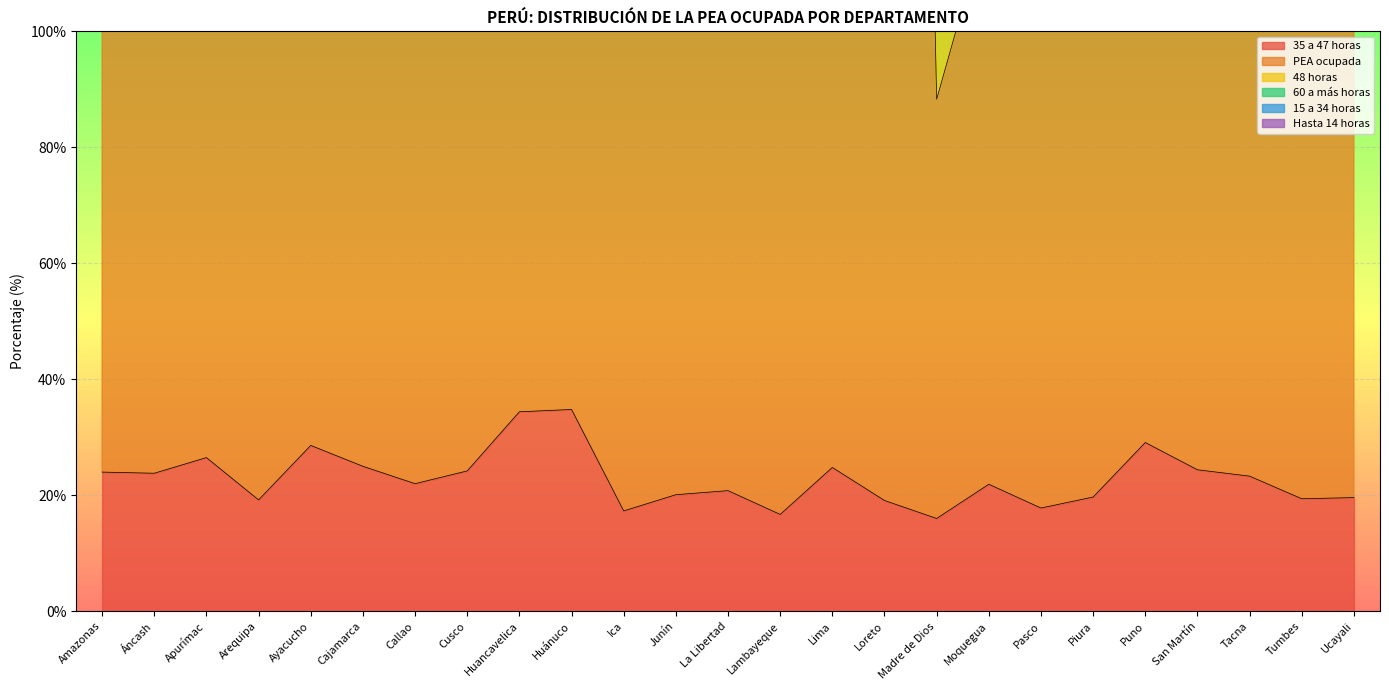

How many interior local valleys does the 35 a 47 horas series have?

8